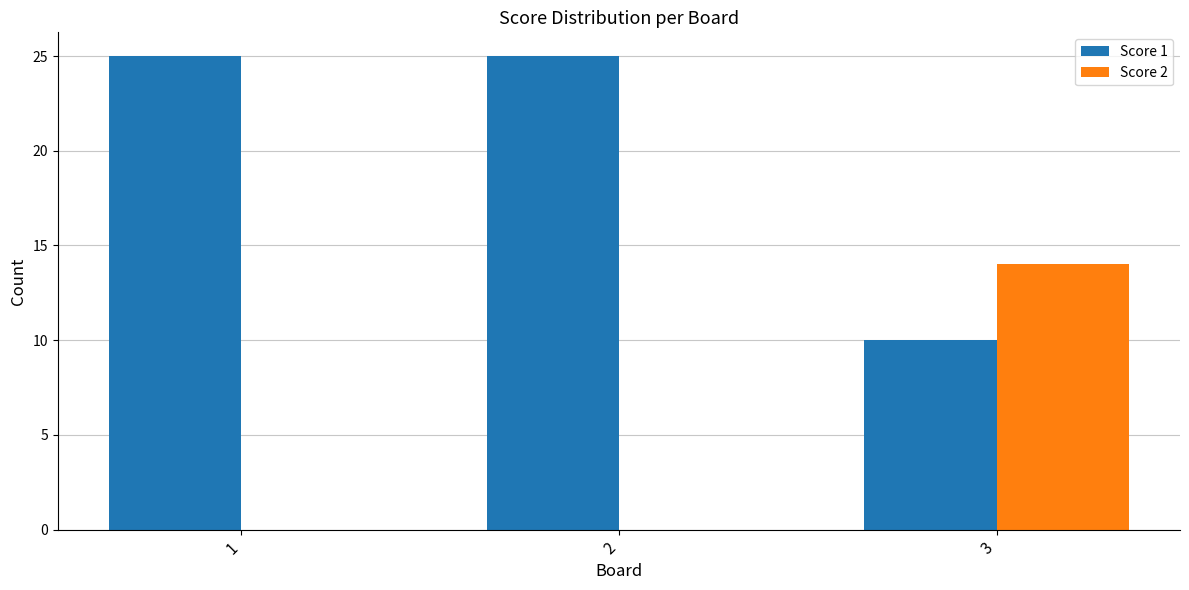

How many series are shown in this chart?

2